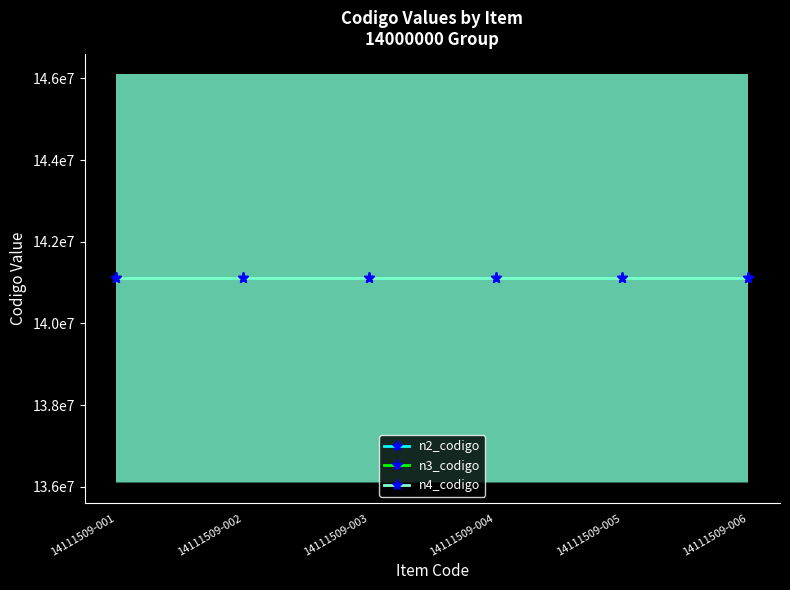

Reading left to right, transcribe all the data shown in this chart.

n2_codigo: 14111509-001=14110000	14111509-002=14110000	14111509-003=14110000	14111509-004=14110000	14111509-005=14110000	14111509-006=14110000
n3_codigo: 14111509-001=14111500	14111509-002=14111500	14111509-003=14111500	14111509-004=14111500	14111509-005=14111500	14111509-006=14111500
n4_codigo: 14111509-001=14111509	14111509-002=14111509	14111509-003=14111509	14111509-004=14111509	14111509-005=14111509	14111509-006=14111509